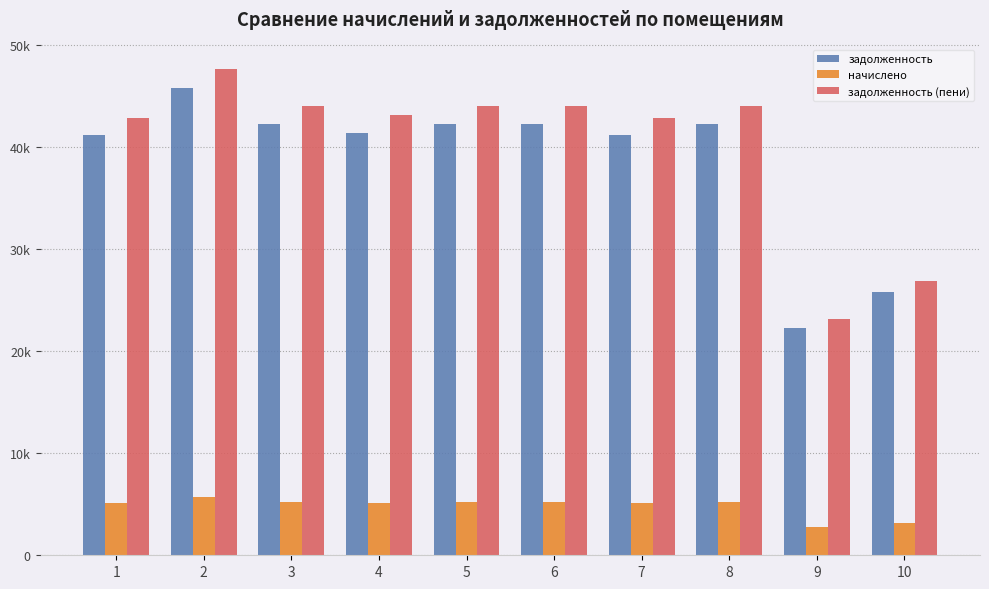

Which series has the largest range (max minus min)?

задолженность (пени)